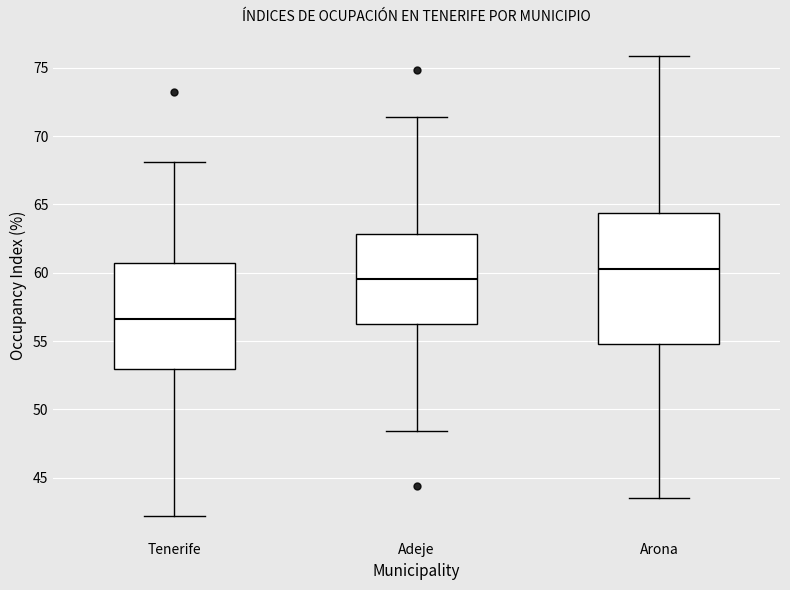

Comparing the boxes themselves (not the whiskers), which one is the tallest?

Arona